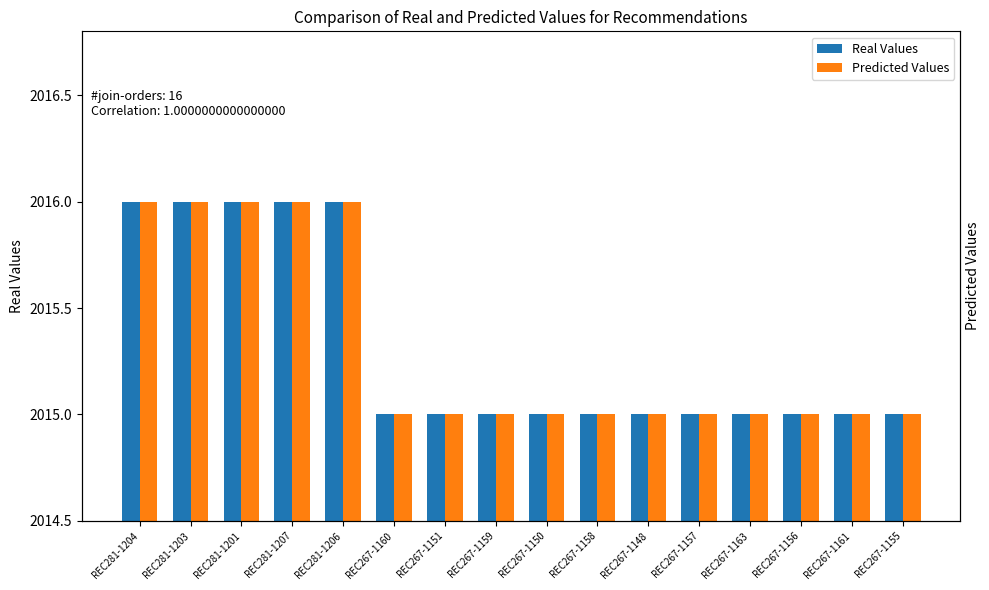

Rank the categories by Real Values value from highest to lowest.

REC281-1204, REC281-1203, REC281-1201, REC281-1207, REC281-1206, REC267-1160, REC267-1151, REC267-1159, REC267-1150, REC267-1158, REC267-1148, REC267-1157, REC267-1163, REC267-1156, REC267-1161, REC267-1155